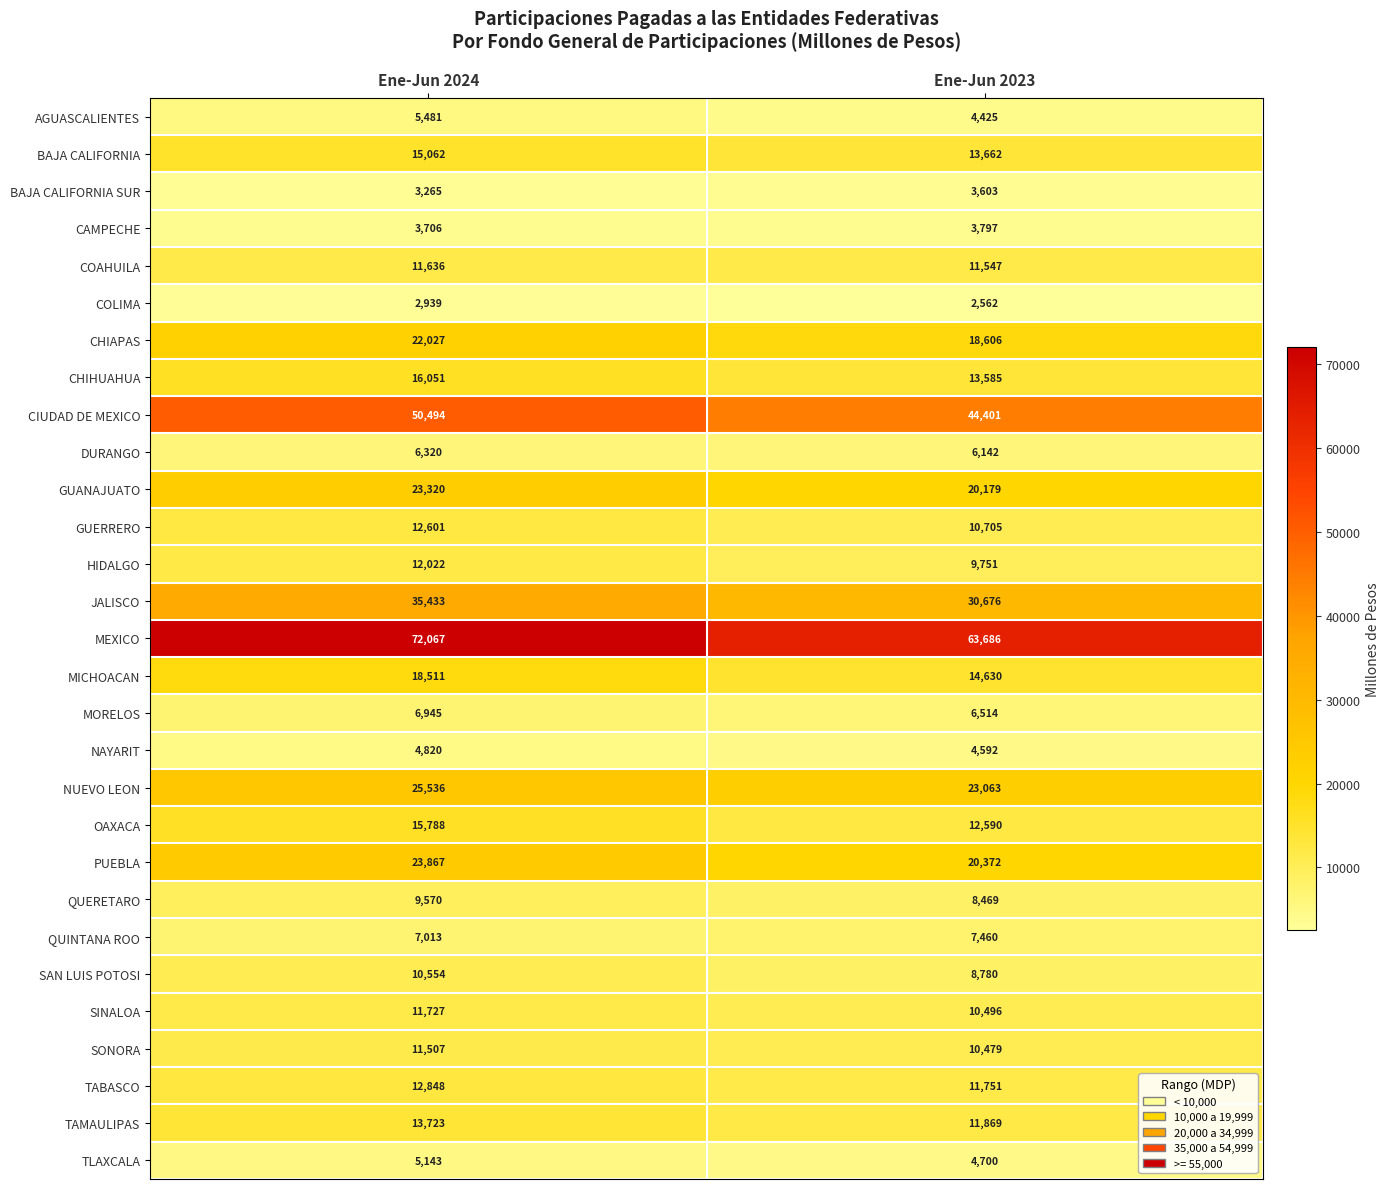

At which label is QUINTANA ROO closest to 7236?

Ene-Jun 2024